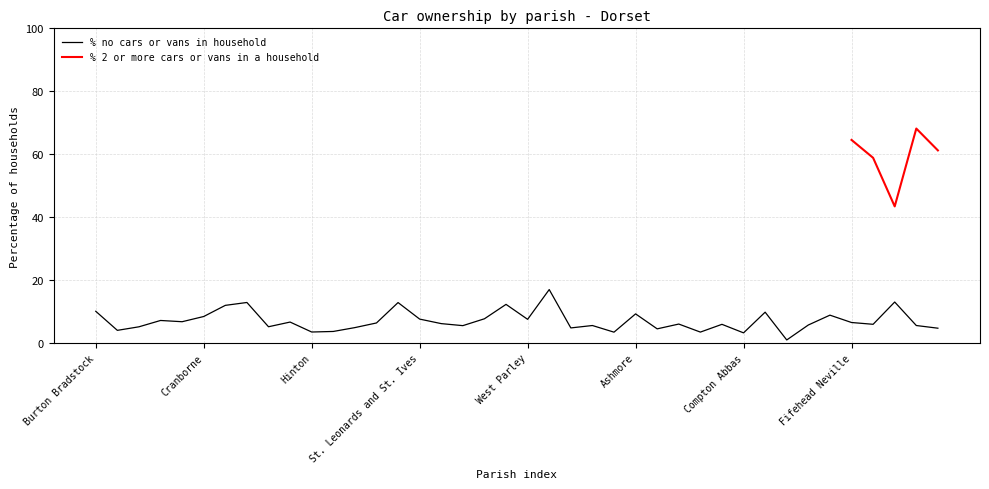

What is the sum of all values?

278.1